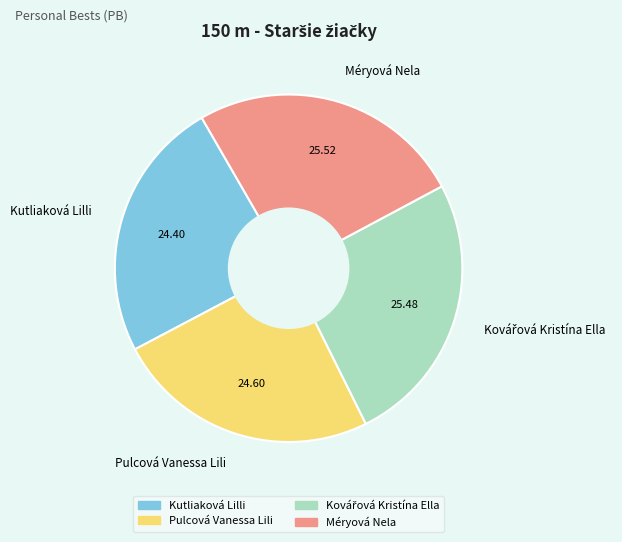

Does Méryová Nela account for over 50% of the chart?

No